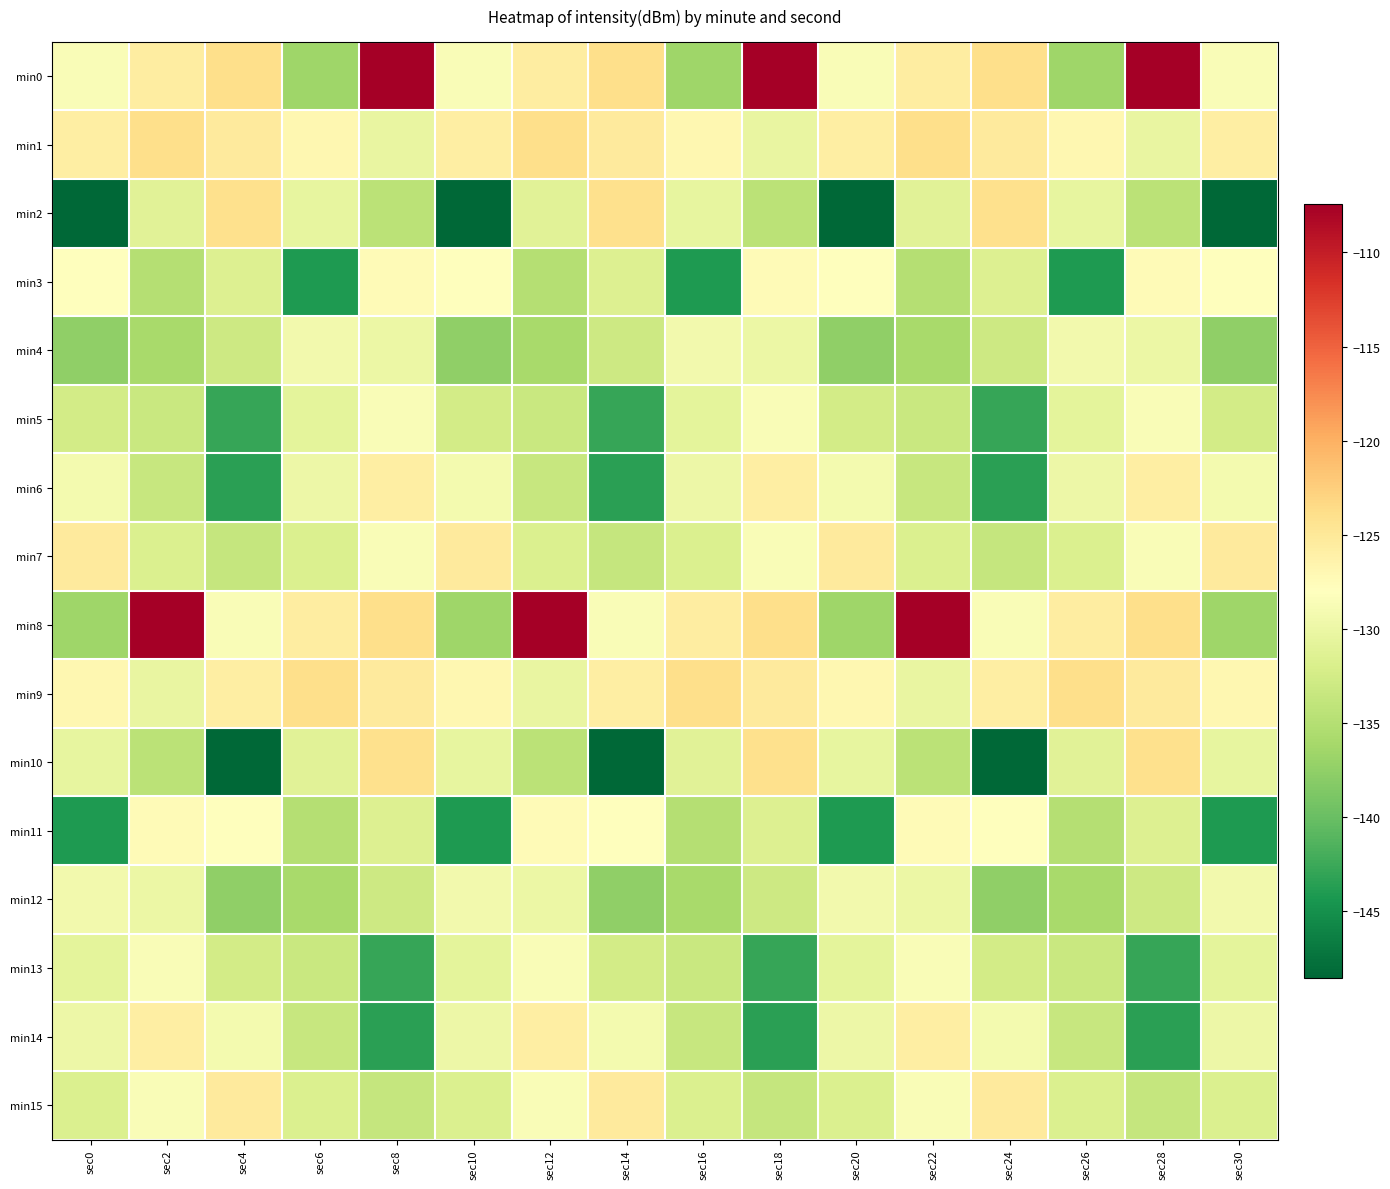

Which label corresponds to the smallest value in the chart?

sec0